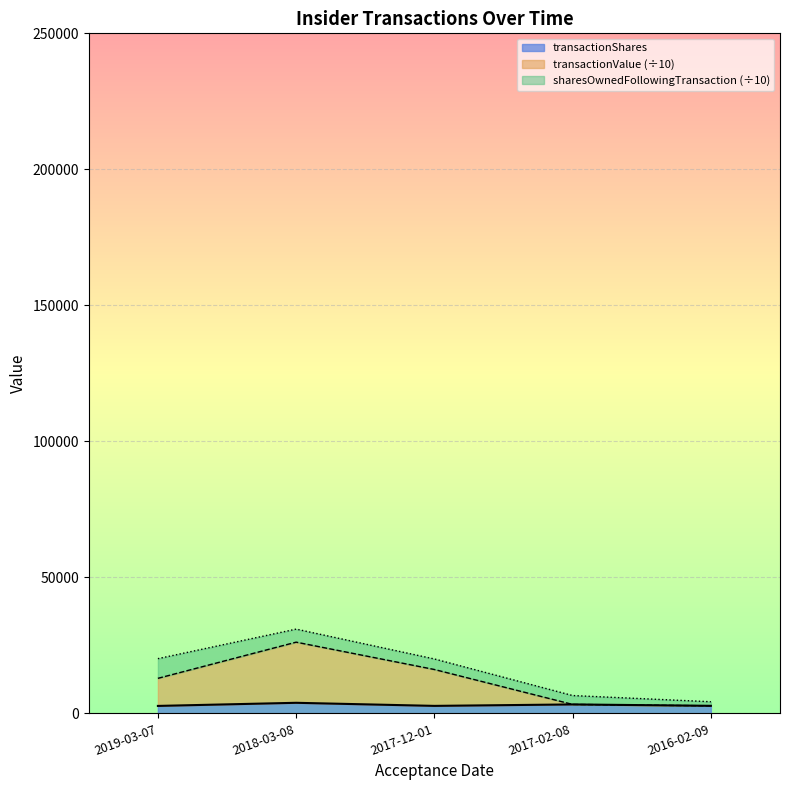

True or false: transactionShares and transactionValue intersect in this chart.

False